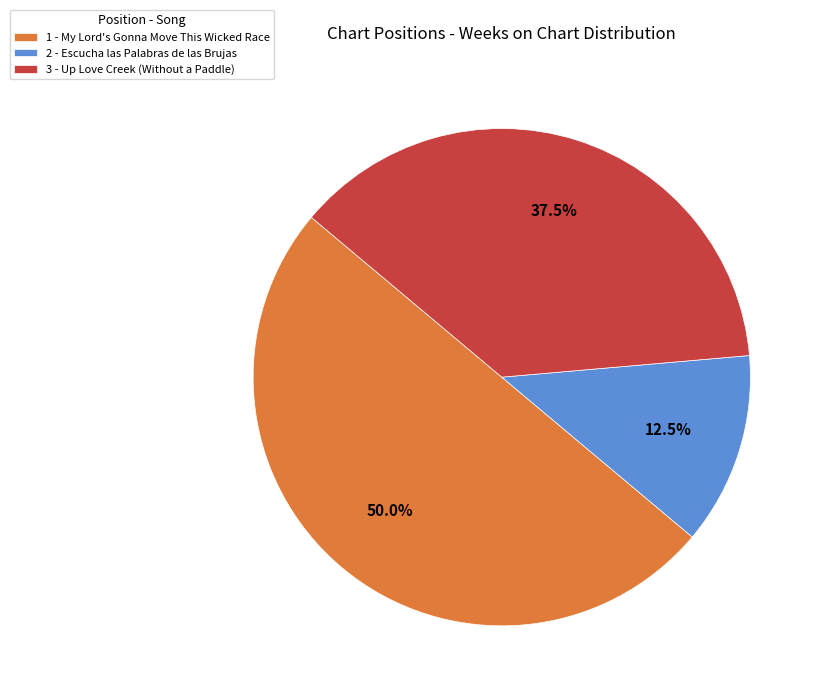

Rank the categories by value from highest to lowest.

1 - My Lord's Gonna Move This Wicked Race, 3 - Up Love Creek (Without a Paddle), 2 - Escucha las Palabras de las Brujas